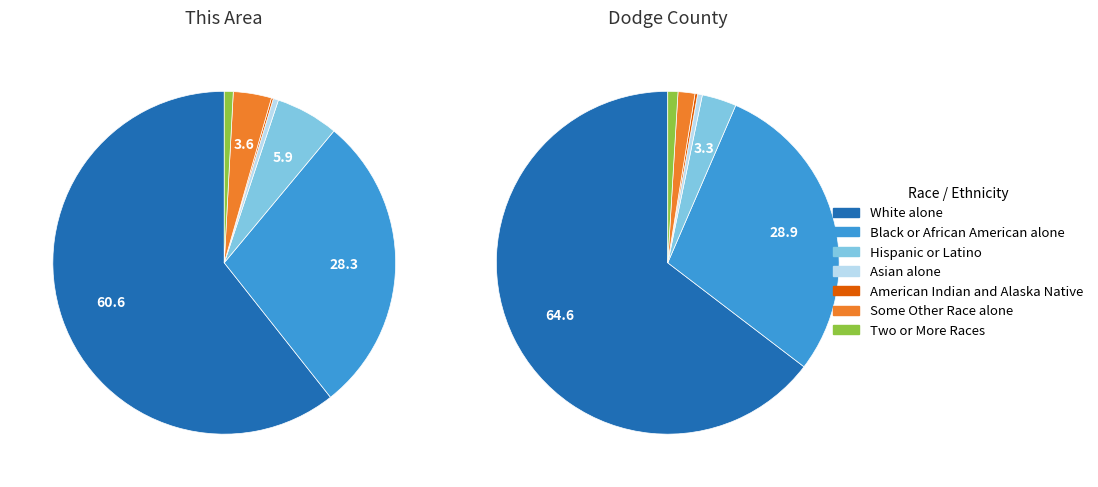

What is the majority slice?

White alone